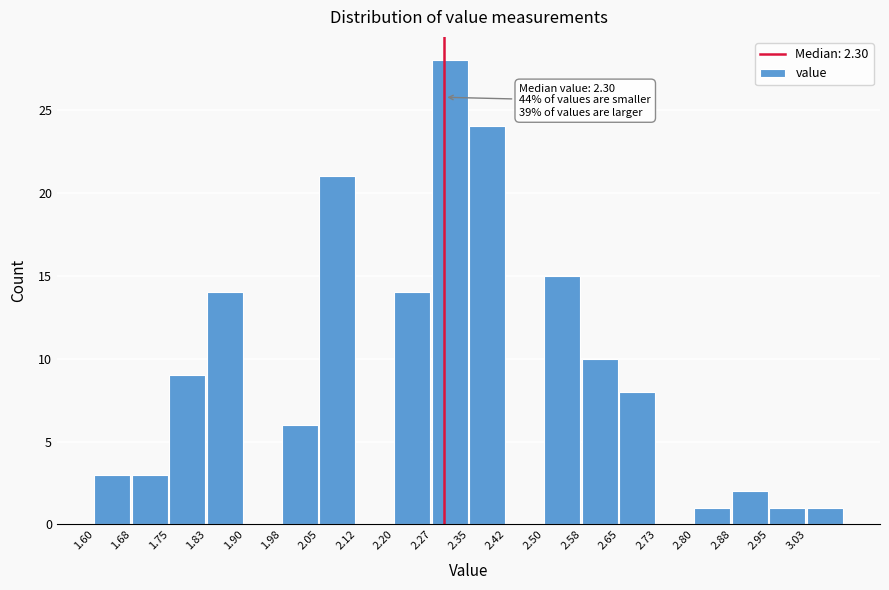

Over which range of the x-axis is the bar tallest?

2.275 to 2.350